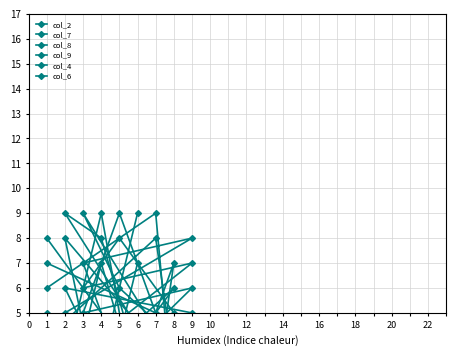

What is the sum of all col_8 values?

45